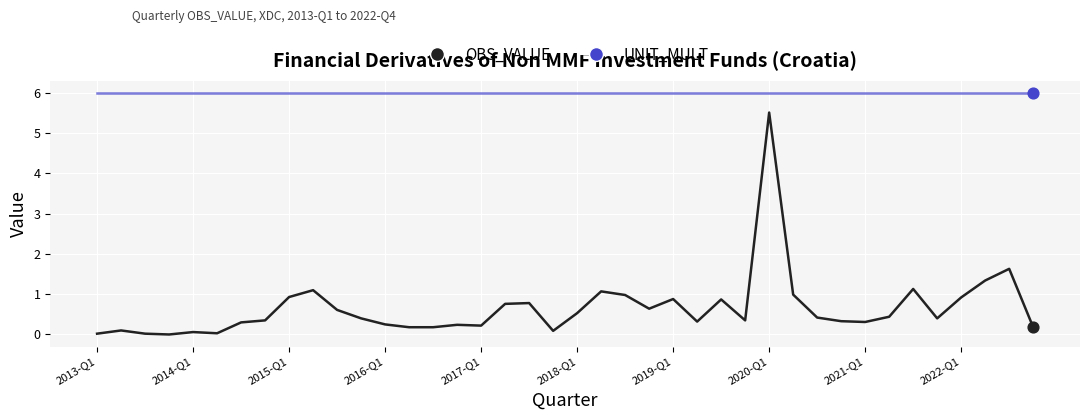

Which series has the widest spread of values?

OBS_VALUE